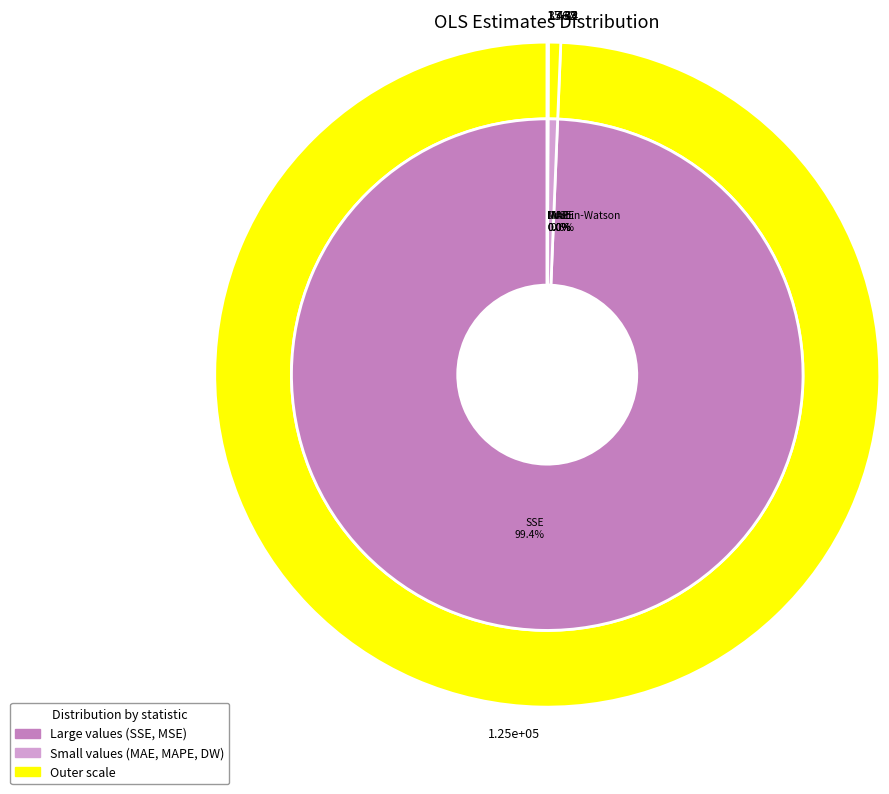

How many segments does this pie chart have?

5